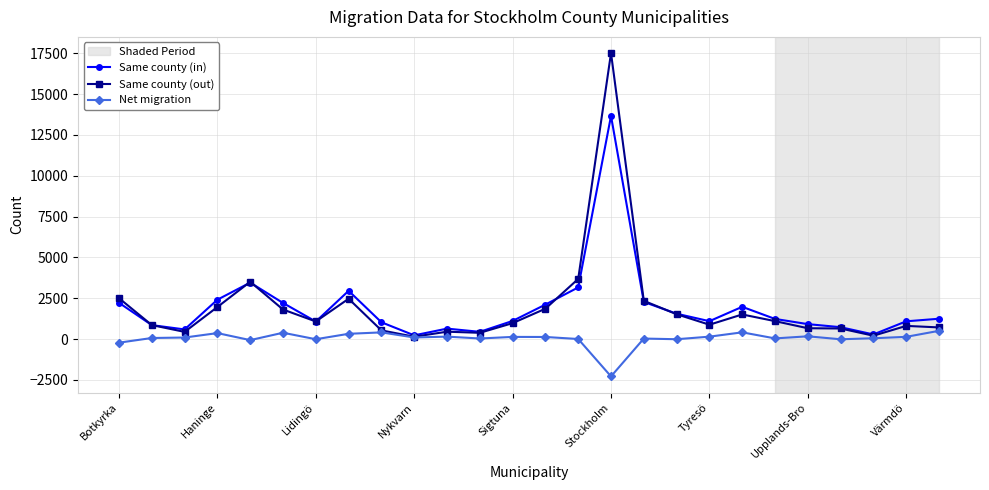

What is the lowest value of the Net migration series?

-2284